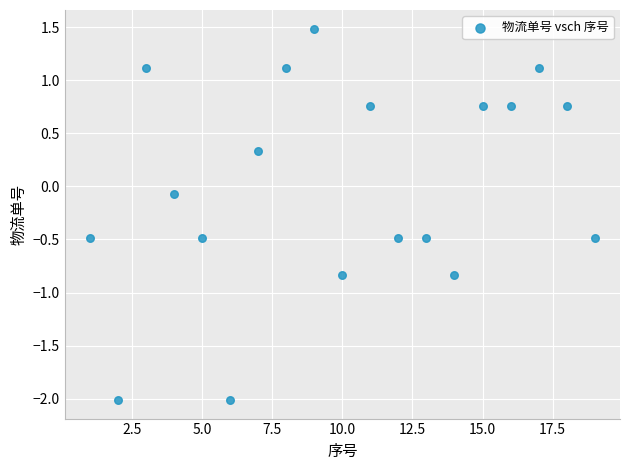

What is the range of X values (max minus min)?

18.0